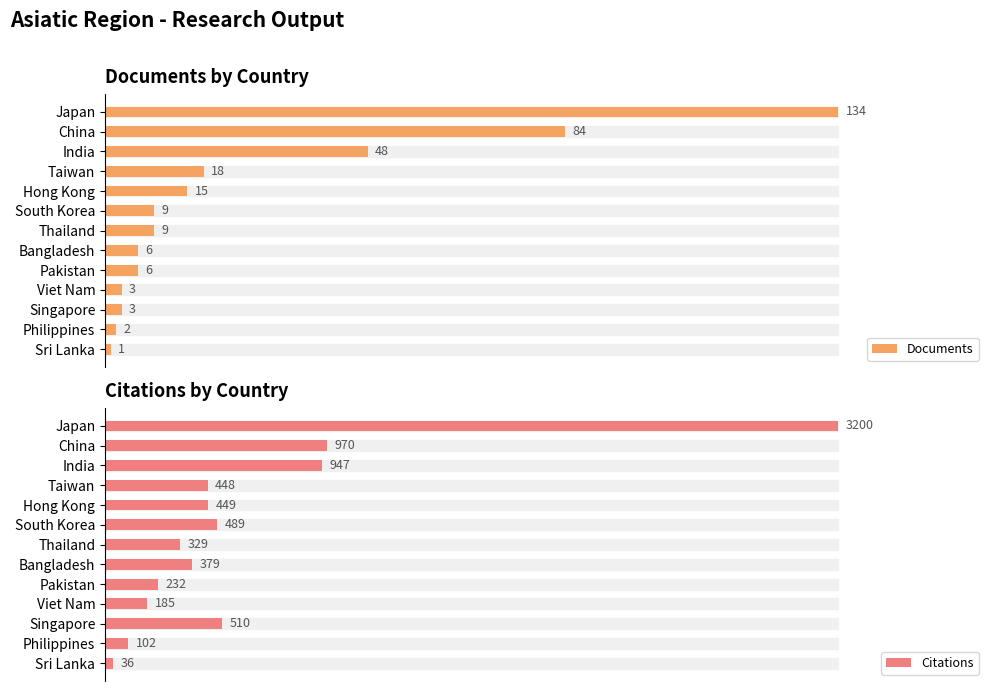

How many bars are there in total?

26